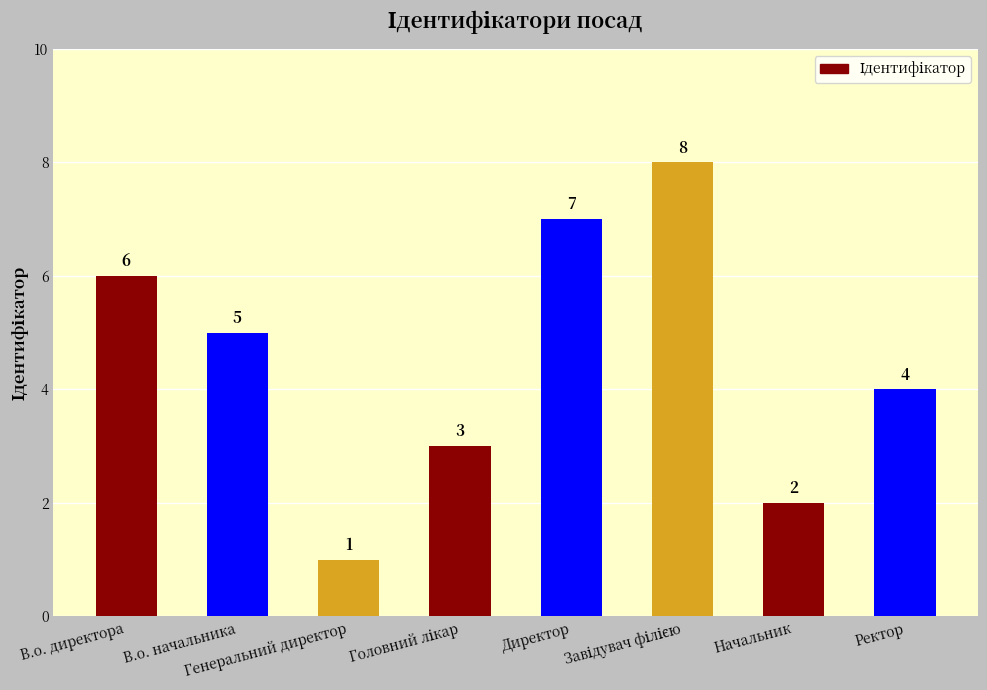

Which label corresponds to the smallest value in the chart?

Генеральний директор